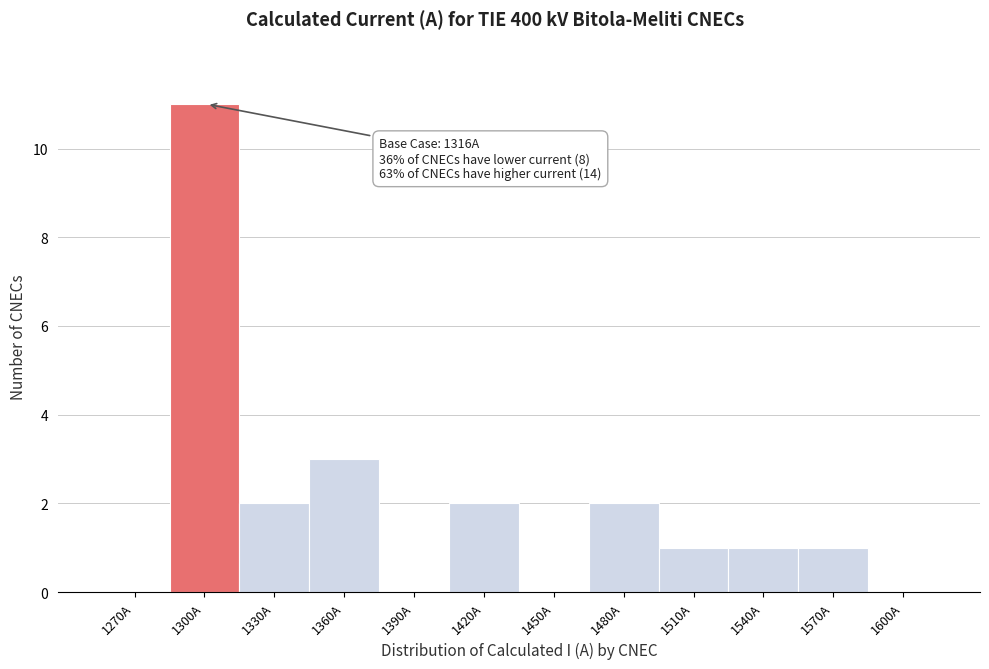

Reading left to right, what are all the values shown in this chart?

1270A=0	1300A=11	1330A=2	1360A=3	1390A=0	1420A=2	1450A=0	1480A=2	1510A=1	1540A=1	1570A=1	1600A=0